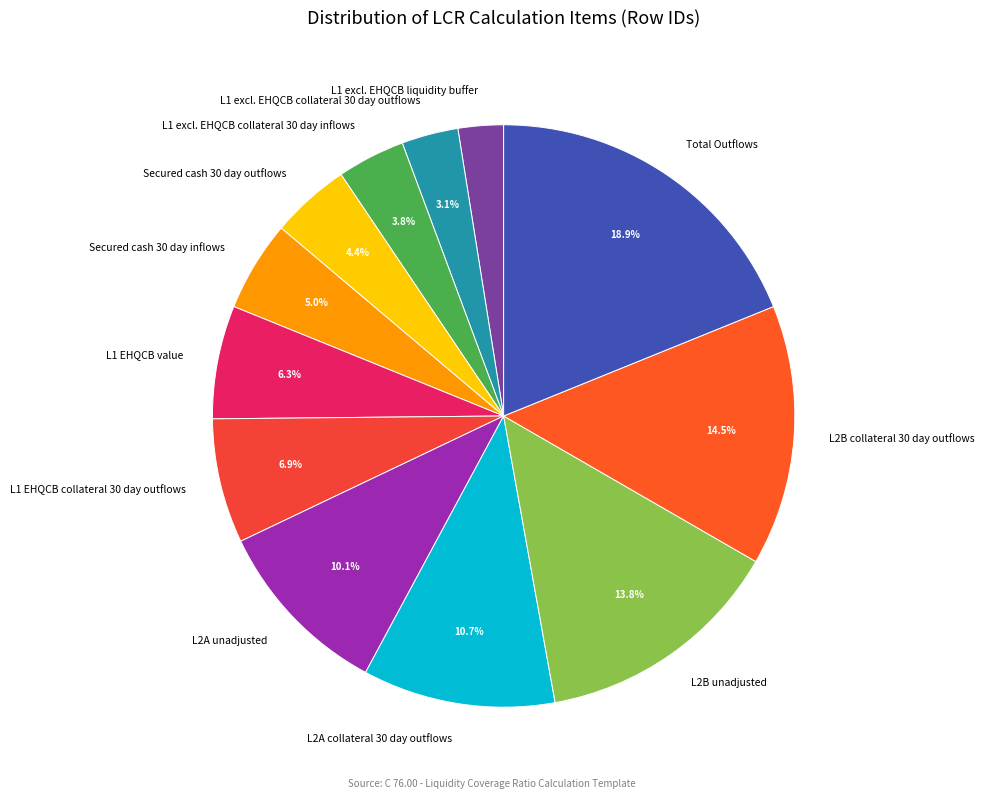

Count the number of slices in the pie.

12